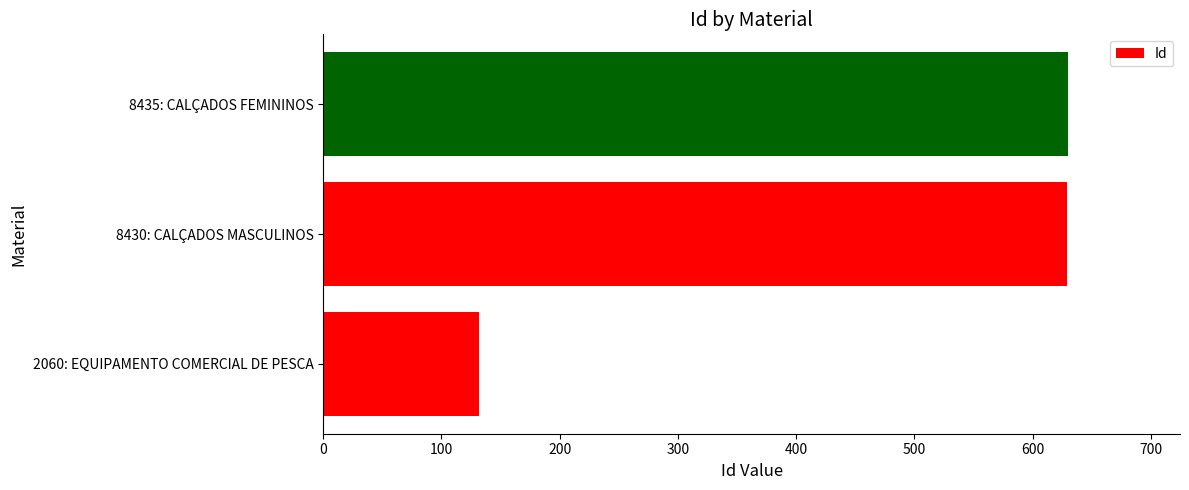

Is it true that the value at 8430: CALÇADOS MASCULINOS is 425?

False